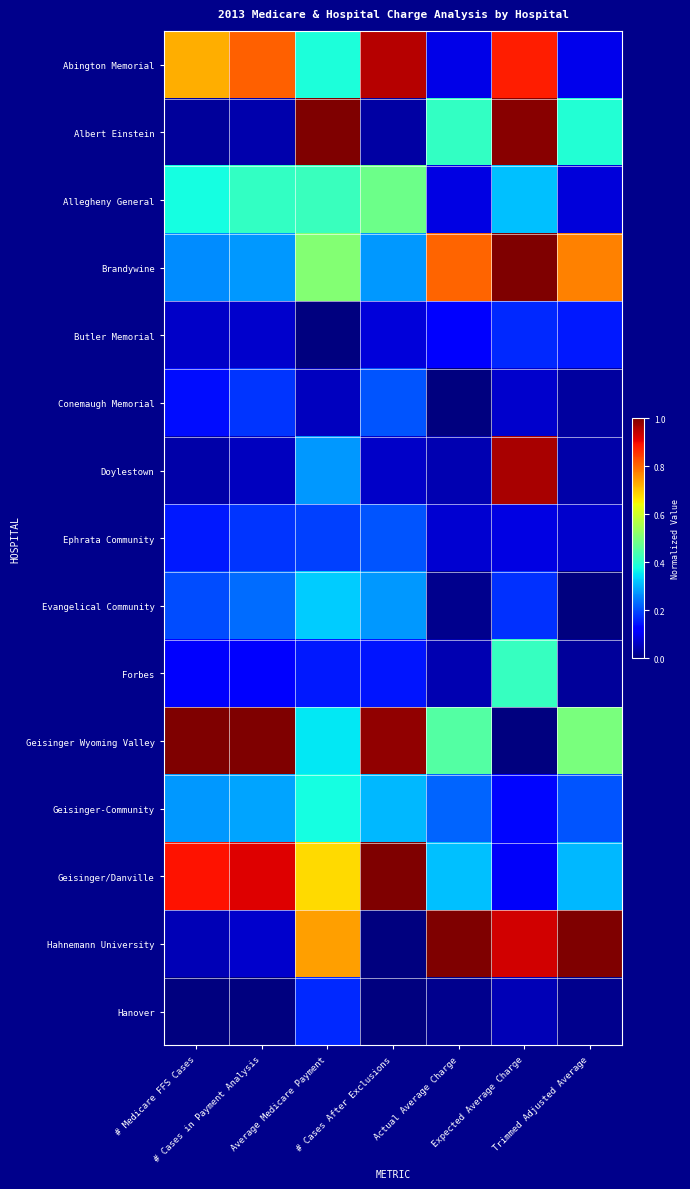

At which category is the sum across all series the highest?

Expected Average Charge